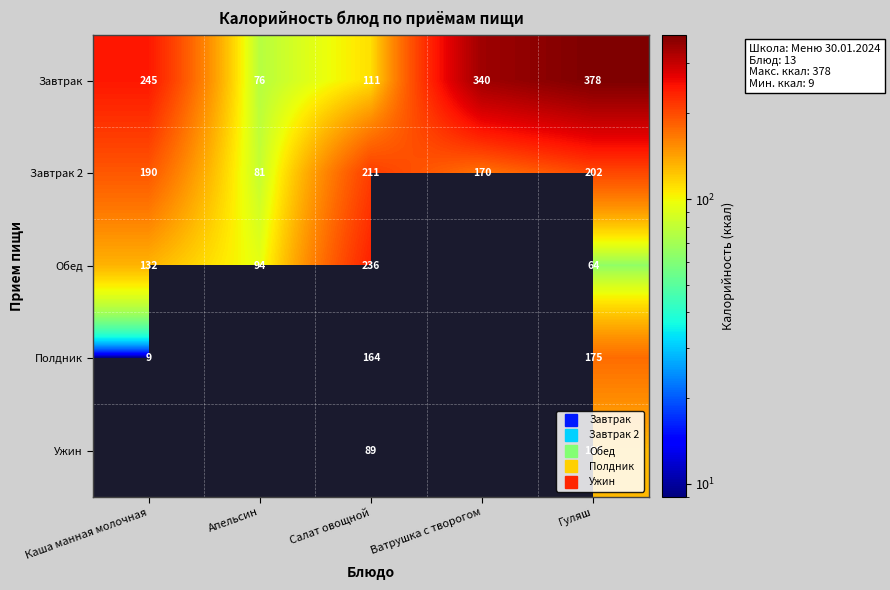

At which label is Обед closest to 150?

Каша манная молочная